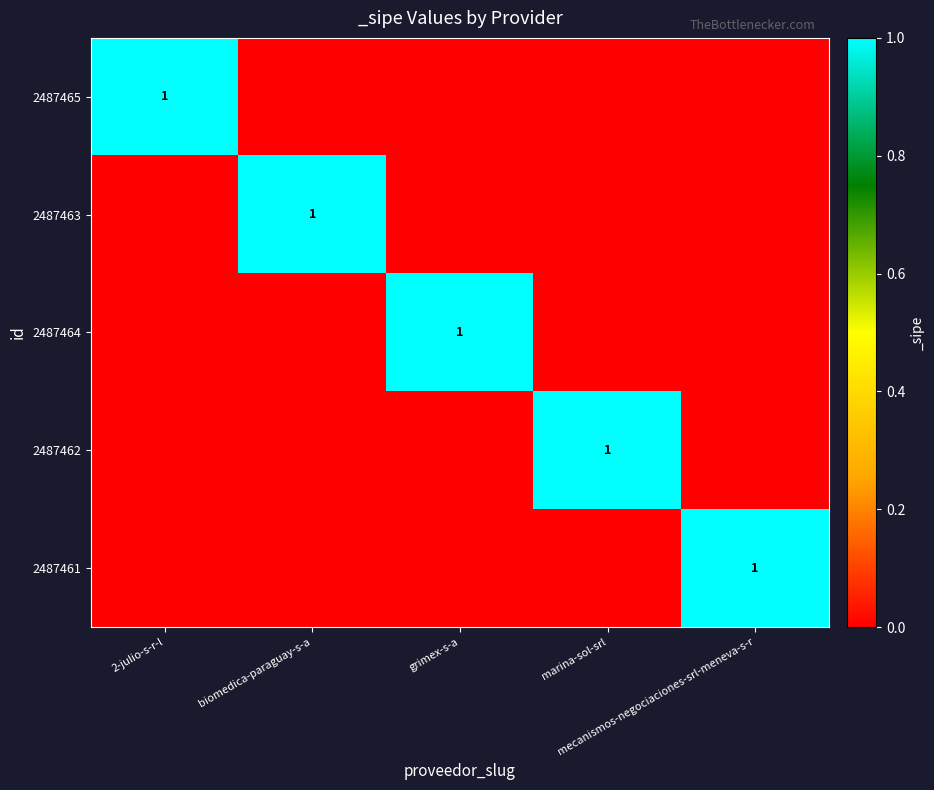

What is the highest value of the 2487462 series?

1